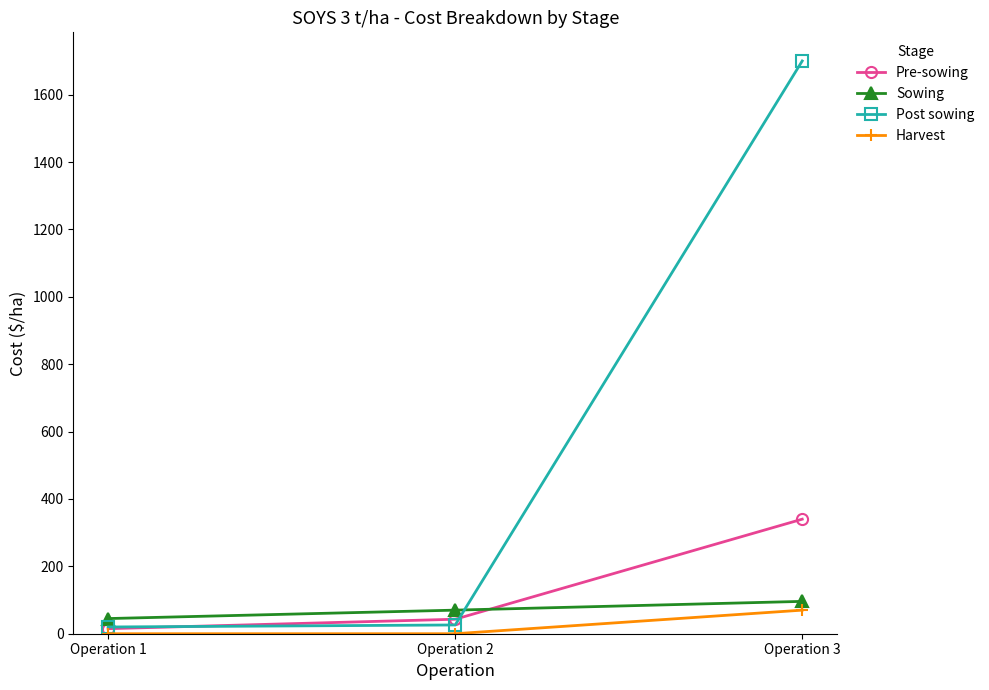

Which series has the largest range (max minus min)?

Post sowing